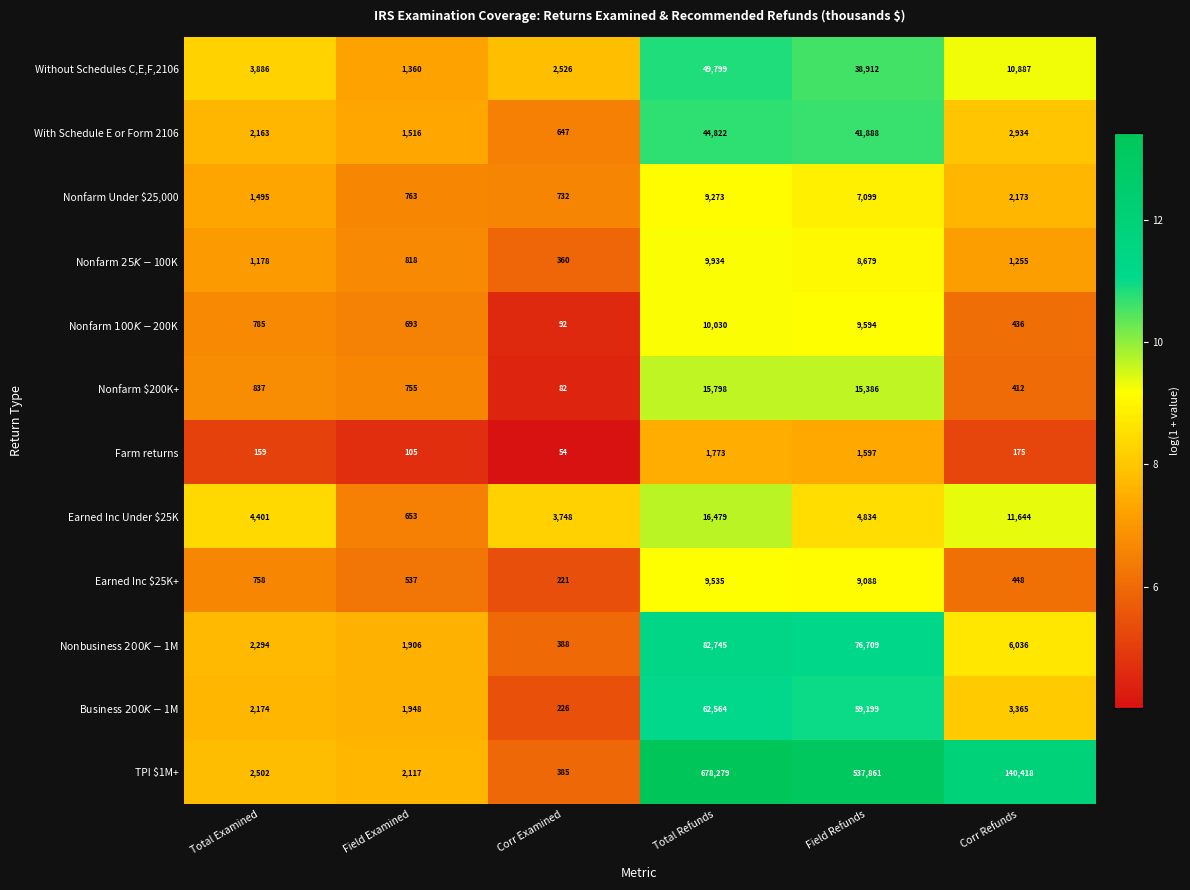

The value of TPI $1M+ at Corr Refunds is 140418. True or false?

True